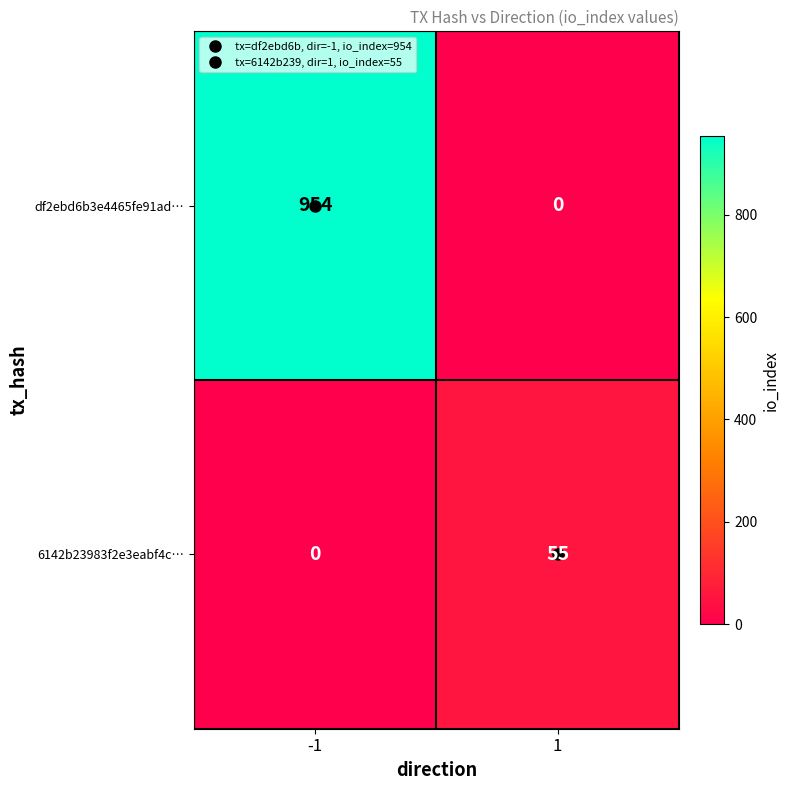

At 1, list the series in order from smallest to largest.

df2ebd6b3e4465fe91ad…, 6142b23983f2e3eabf4c…